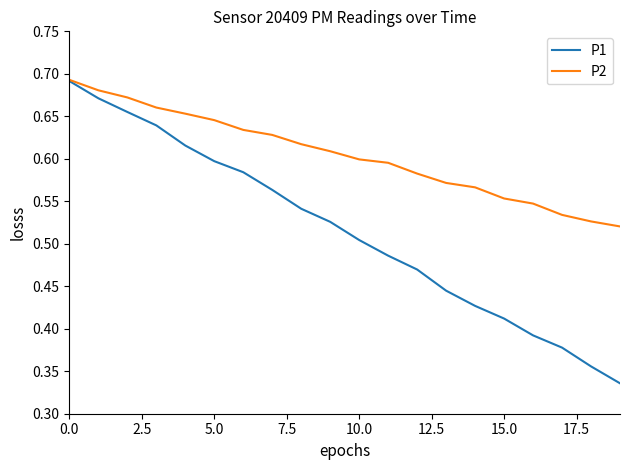

Which series has the widest spread of values?

P1